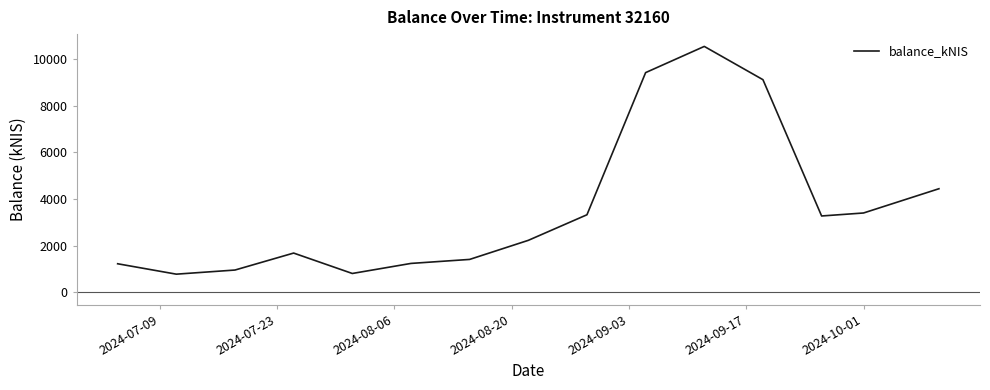

Count the number of data series in this chart.

1